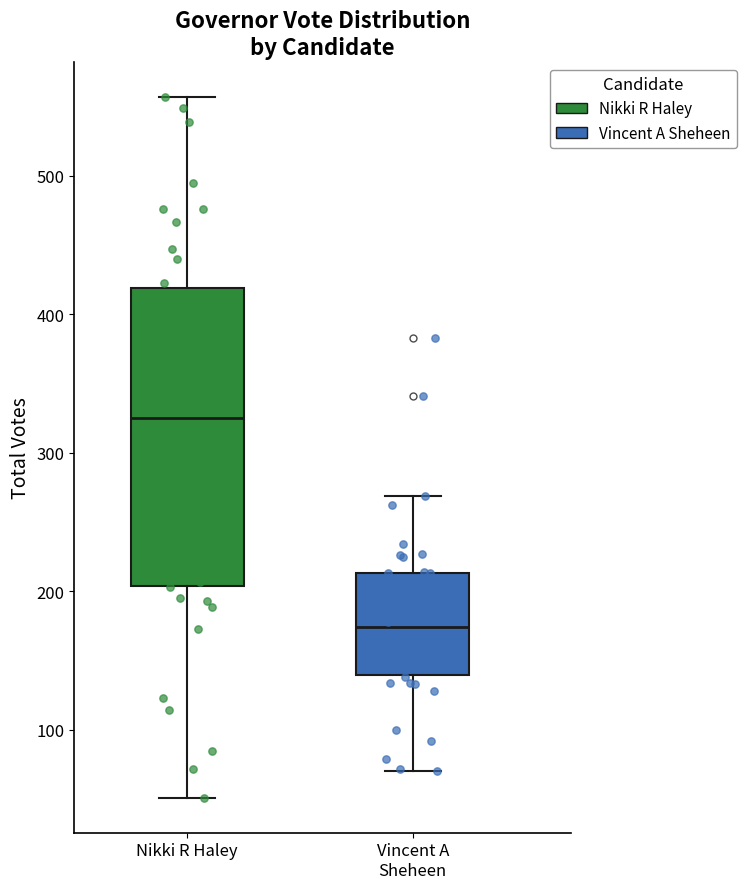

Reading left to right, transcribe this box plot: for each box, give where its median line is, the range the box spans, and where its two whiskers end, as read against the y-axis. The values are not printed on the chart, so give them approximately, as read against the axis.

Nikki R Haley: median 330, box 200 to 420, whiskers 50 to 560
Vincent A Sheheen: median 170, box 140 to 210, whiskers 70 to 270